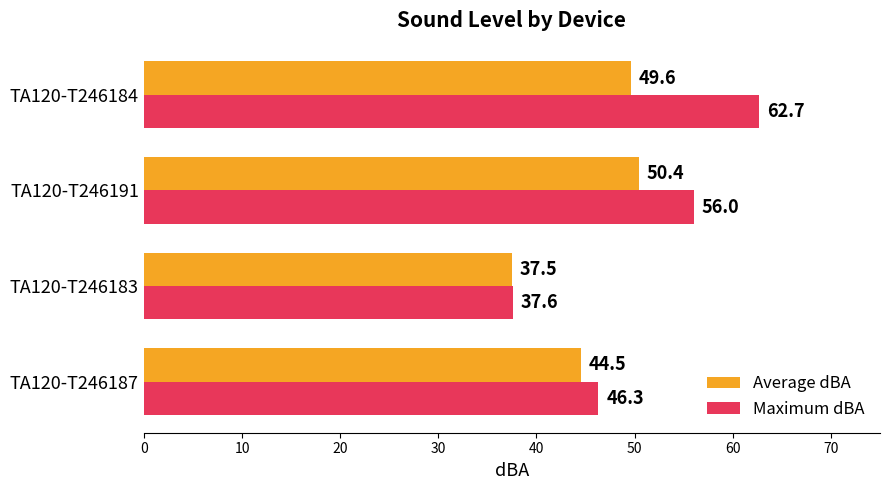

Rank the series by their maximum value, from lowest to highest.

Average dBA, Maximum dBA